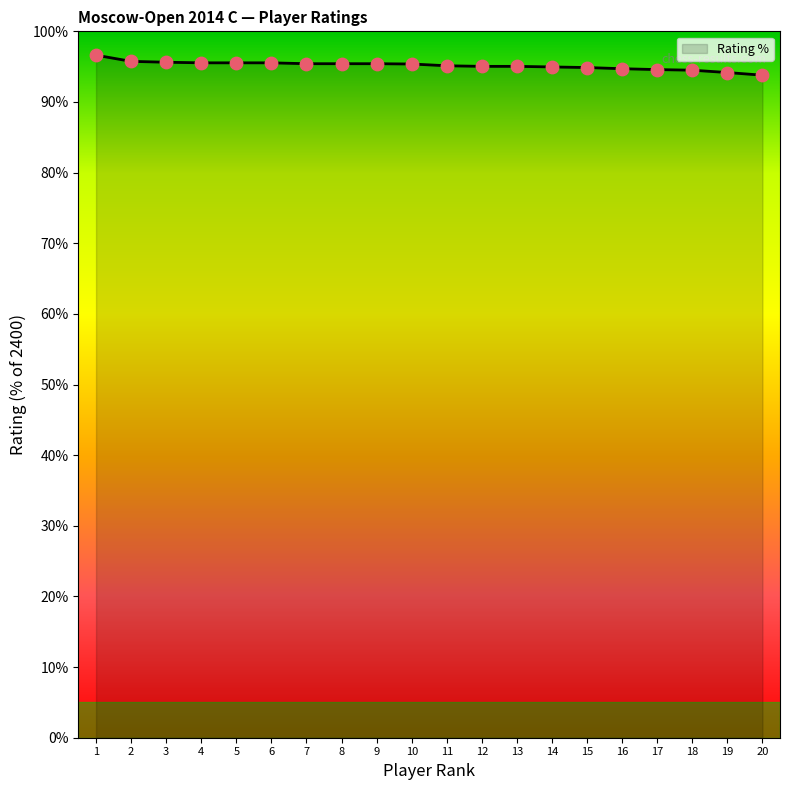

What is the ratio of the value at 14 to the value at 7?

1.0